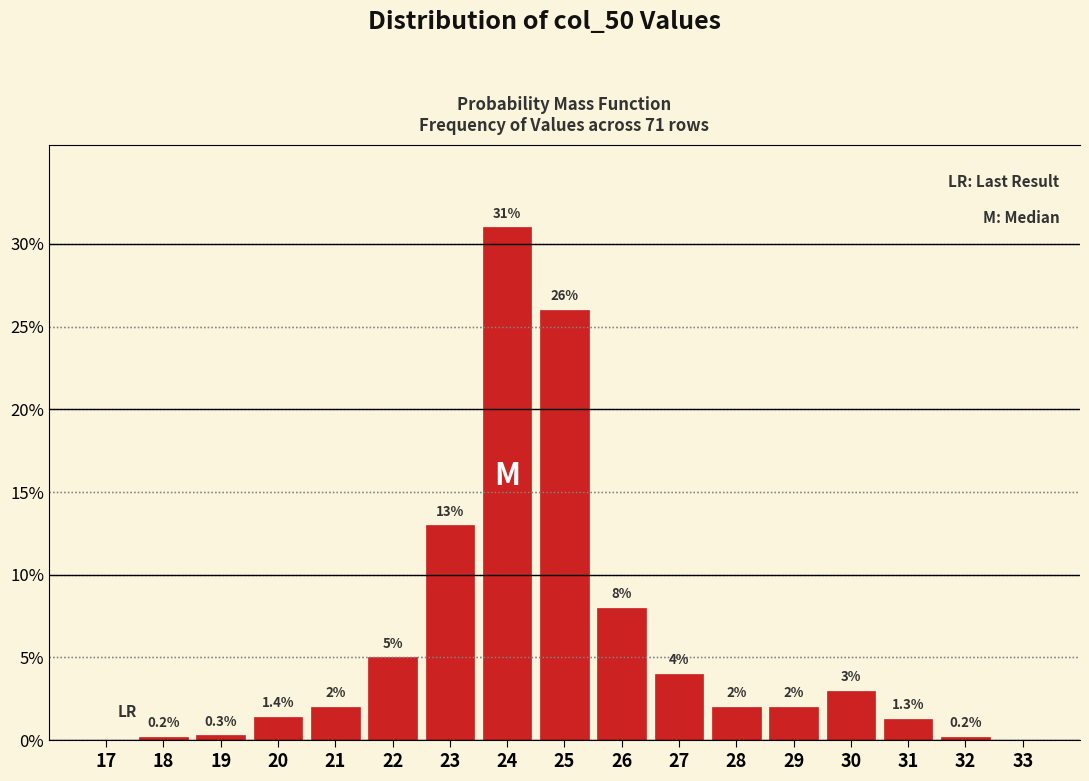

Reading left to right, what are all the values shown in this chart?

17=0.0	18=0.2	19=0.3	20=1.4	21=2.0	22=5.0	23=13.0	24=31.0	25=26.0	26=8.0	27=4.0	28=2.0	29=2.0	30=3.0	31=1.3	32=0.2	33=0.0